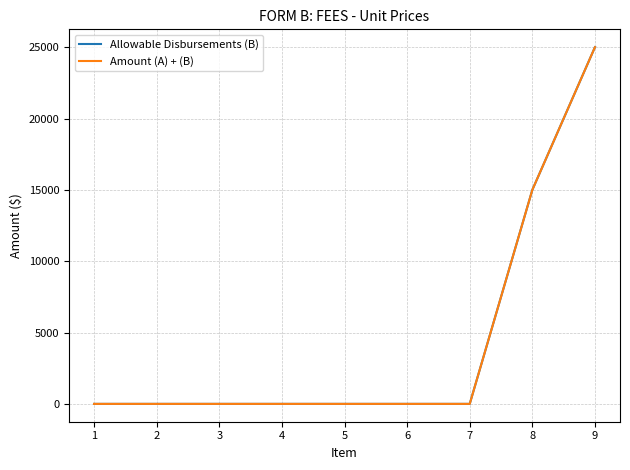

True or false: Allowable Disbursements (B) and Amount (A) + (B) intersect in this chart.

False